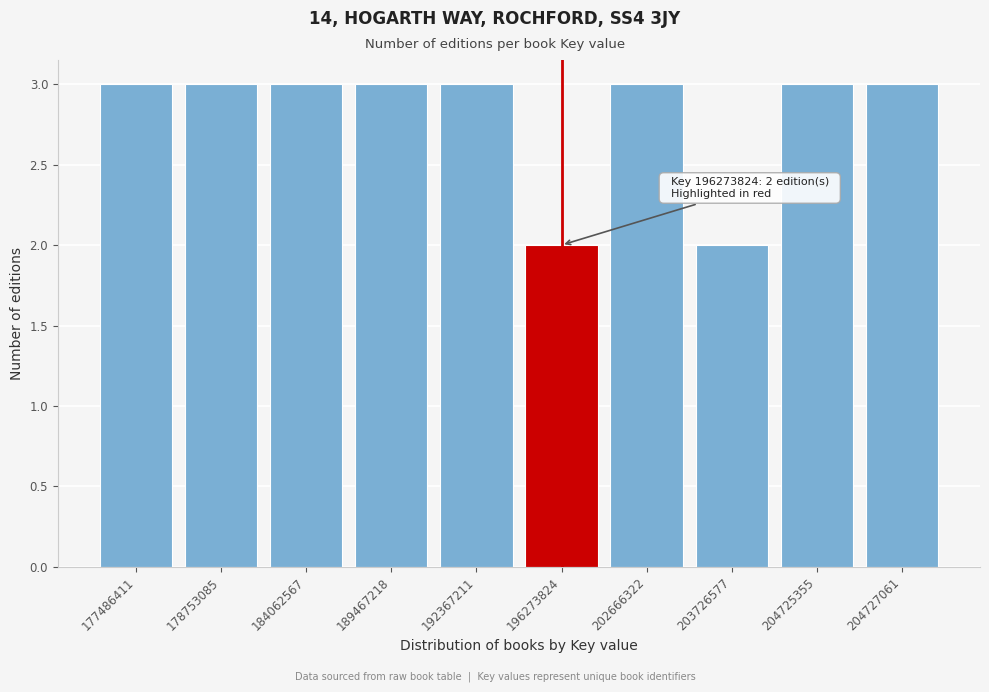

Reading right to left, transcribe all the data shown in this chart.

3	3	2	3	2	3	3	3	3	3